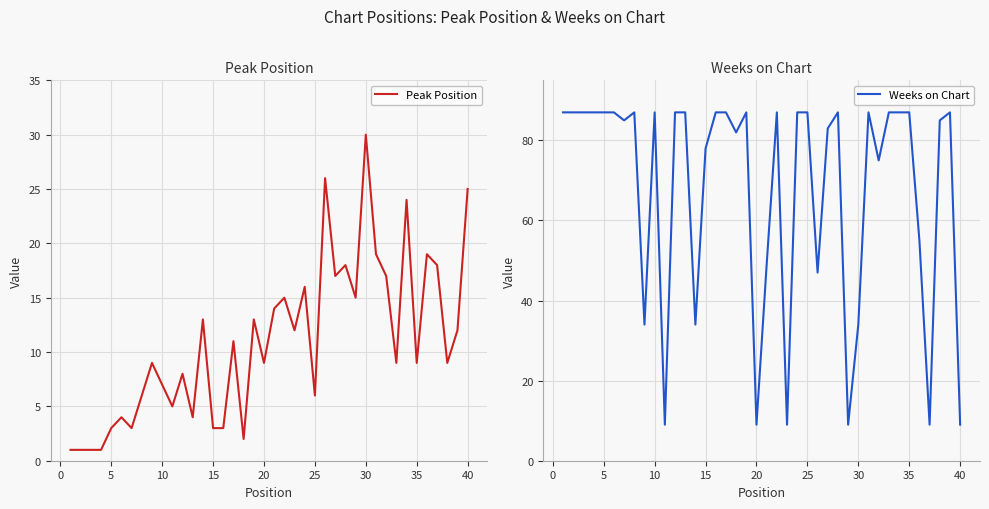

How many intersections are there between Weeks on Chart and Peak Position?

7